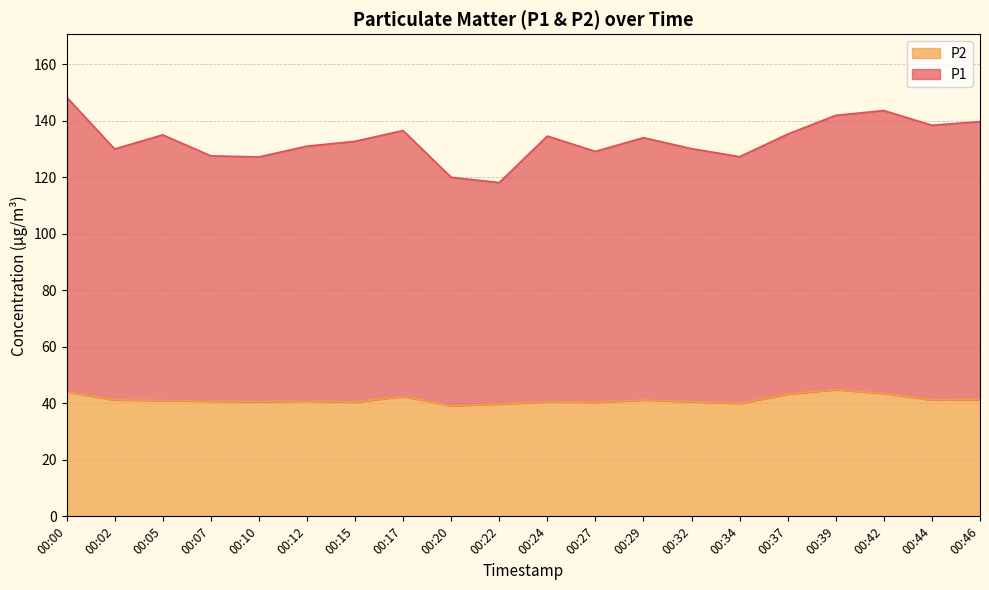

The value of P1 at 00:22 is 74.3. True or false?

False